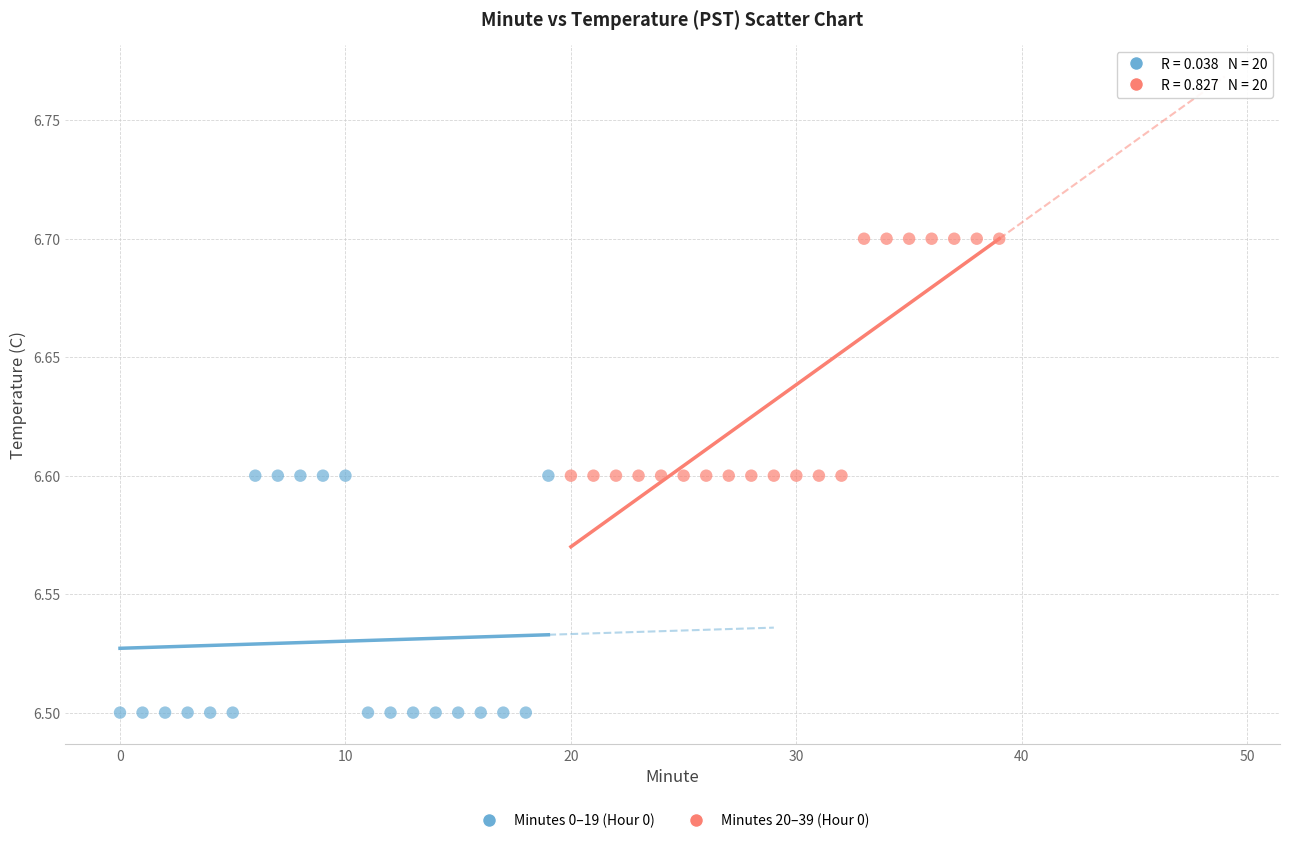

Which series reaches the maximum Y coordinate?

Minutes 20–39 (Hour 0)